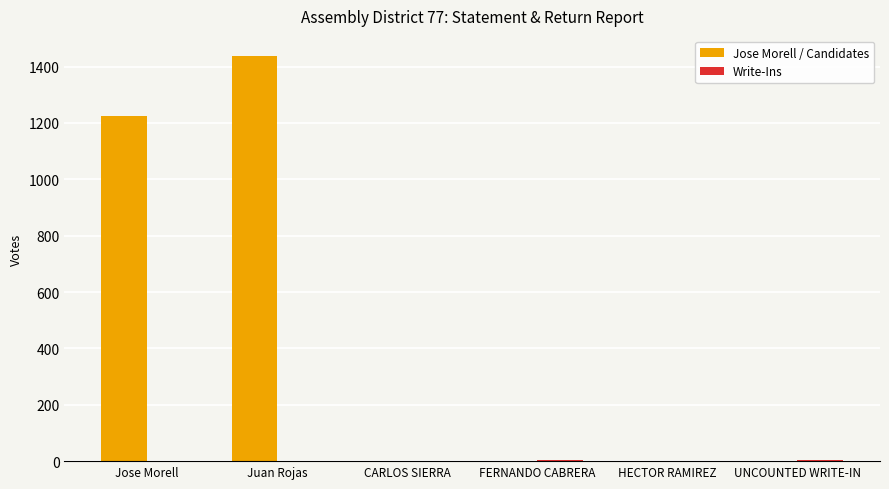

What is the spread (max minus min) of values at HECTOR RAMIREZ?

2